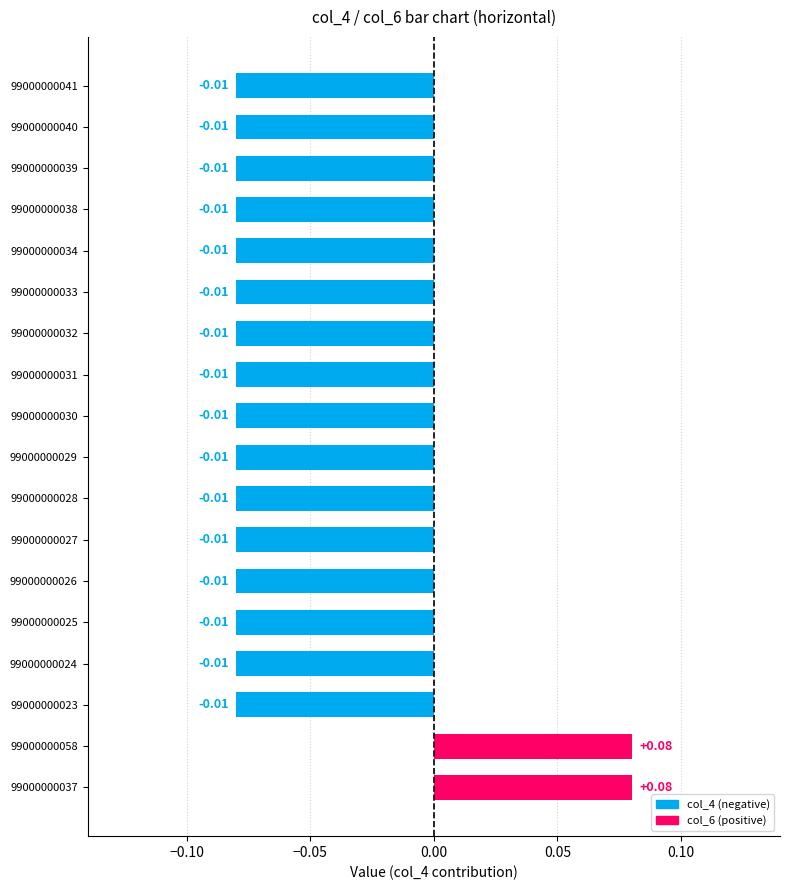

Does the chart contain any negative values?

Yes